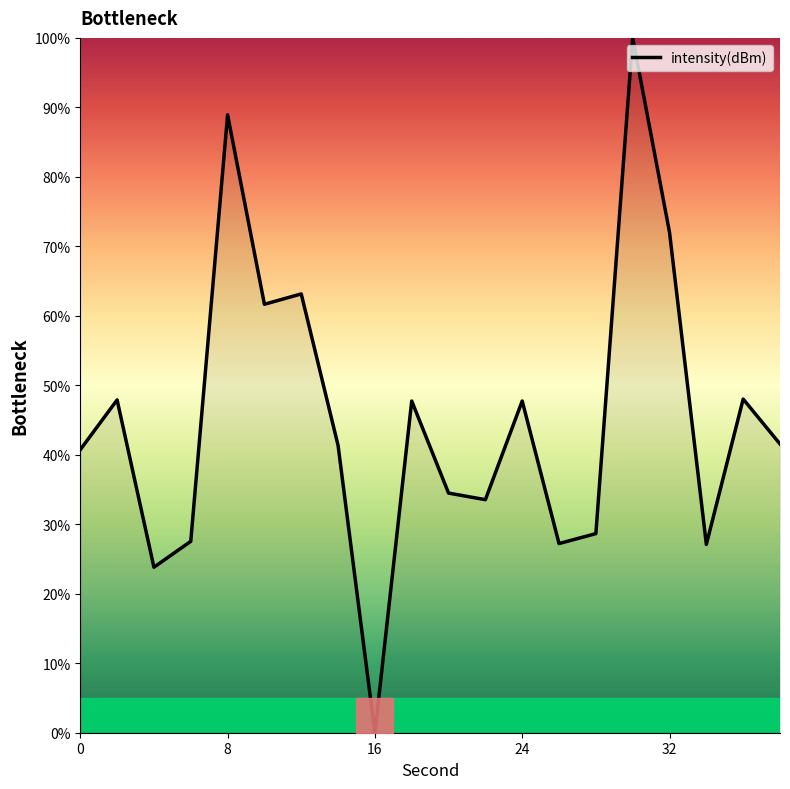

True or false: there are more than 2 points higher than both neighbors.

True